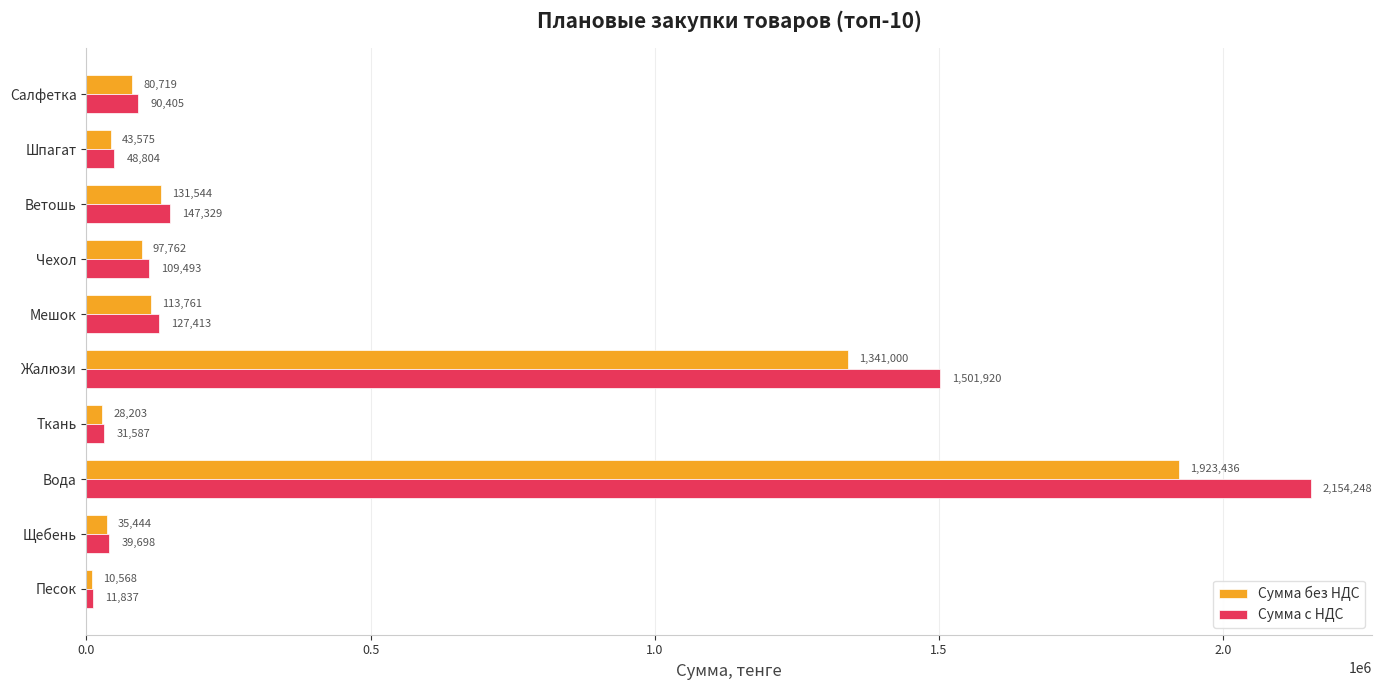

Where is Сумма с НДС nearest to the value 1083042?

Жалюзи